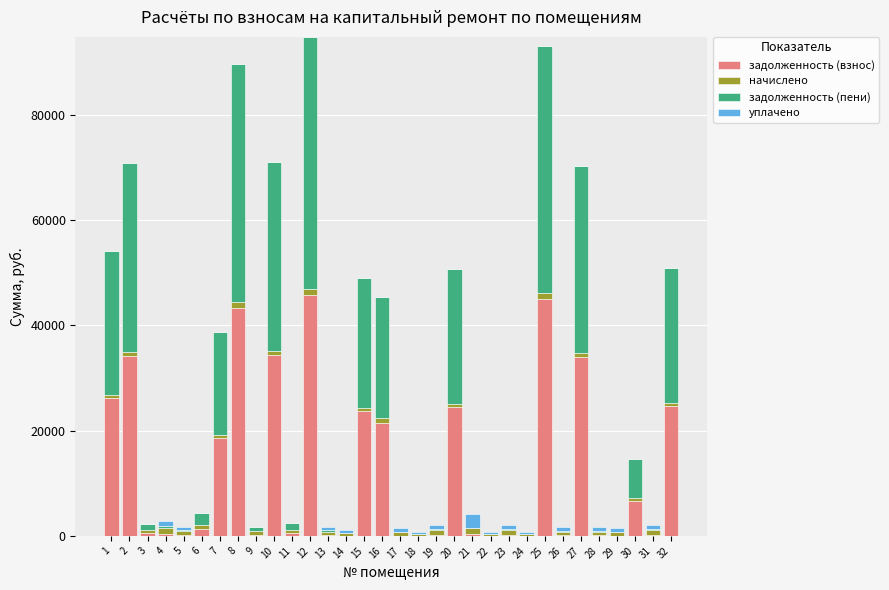

The value of задолженность (взнос) at 7 is 18559.6. True or false?

True